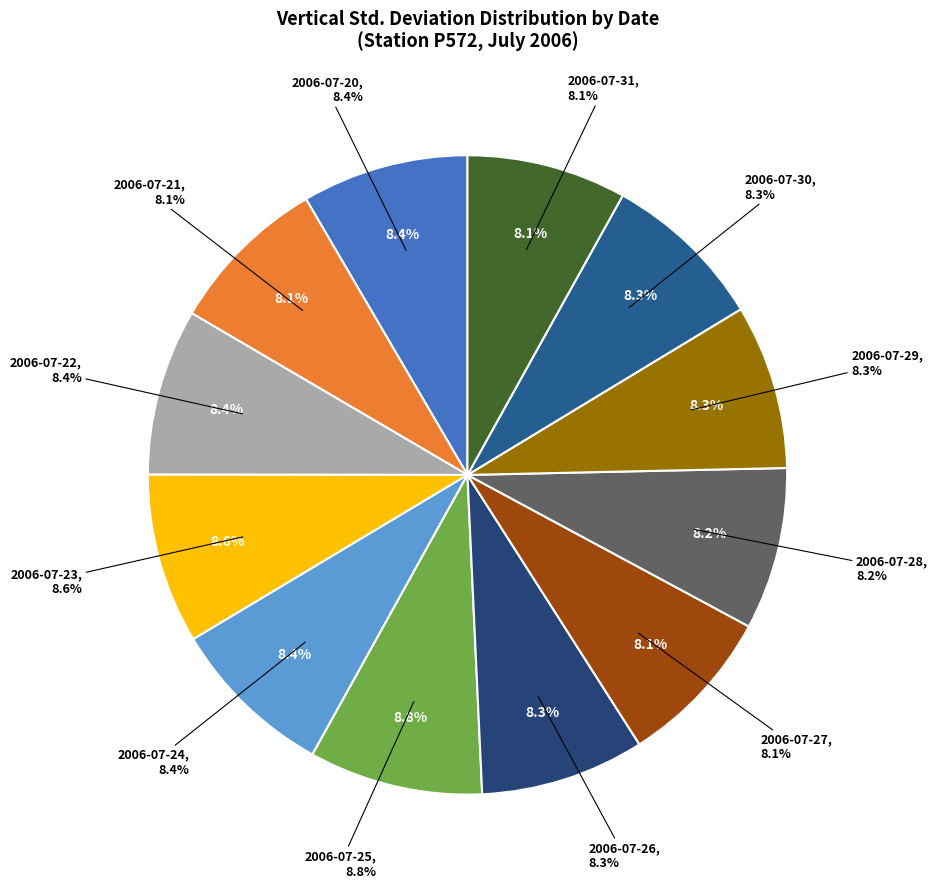

To the nearest percent, what percentage of the pie is 2006-07-27?

8%